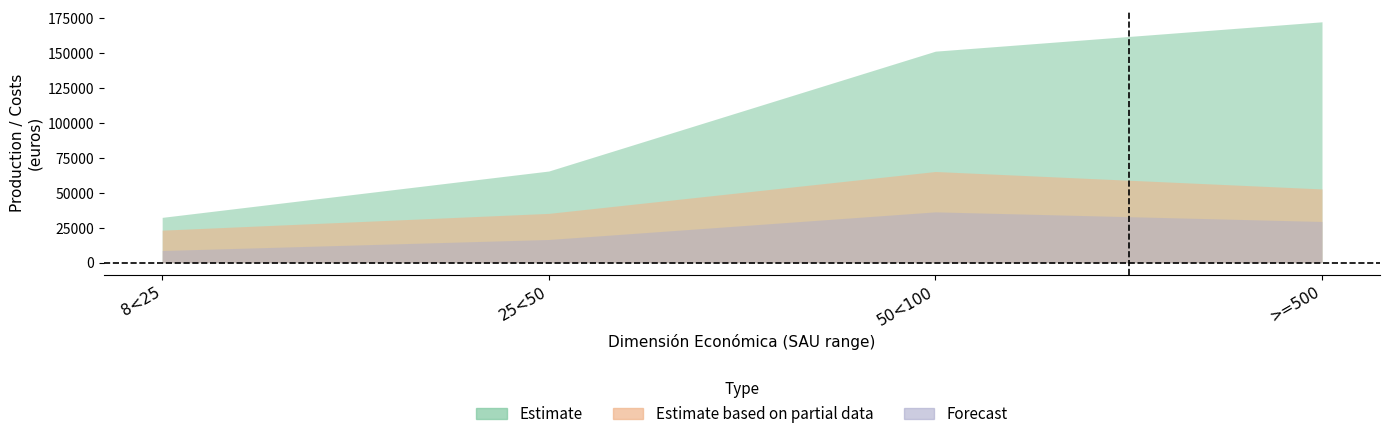

At which label does Forecast first exceed 29522?

50<100